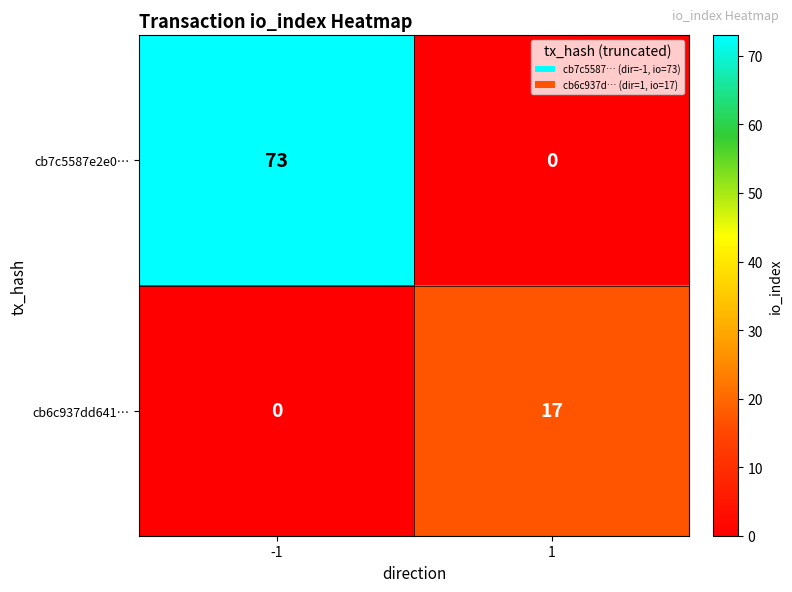

True or false: cb6c937dd641… has a value of 0 at -1.

True